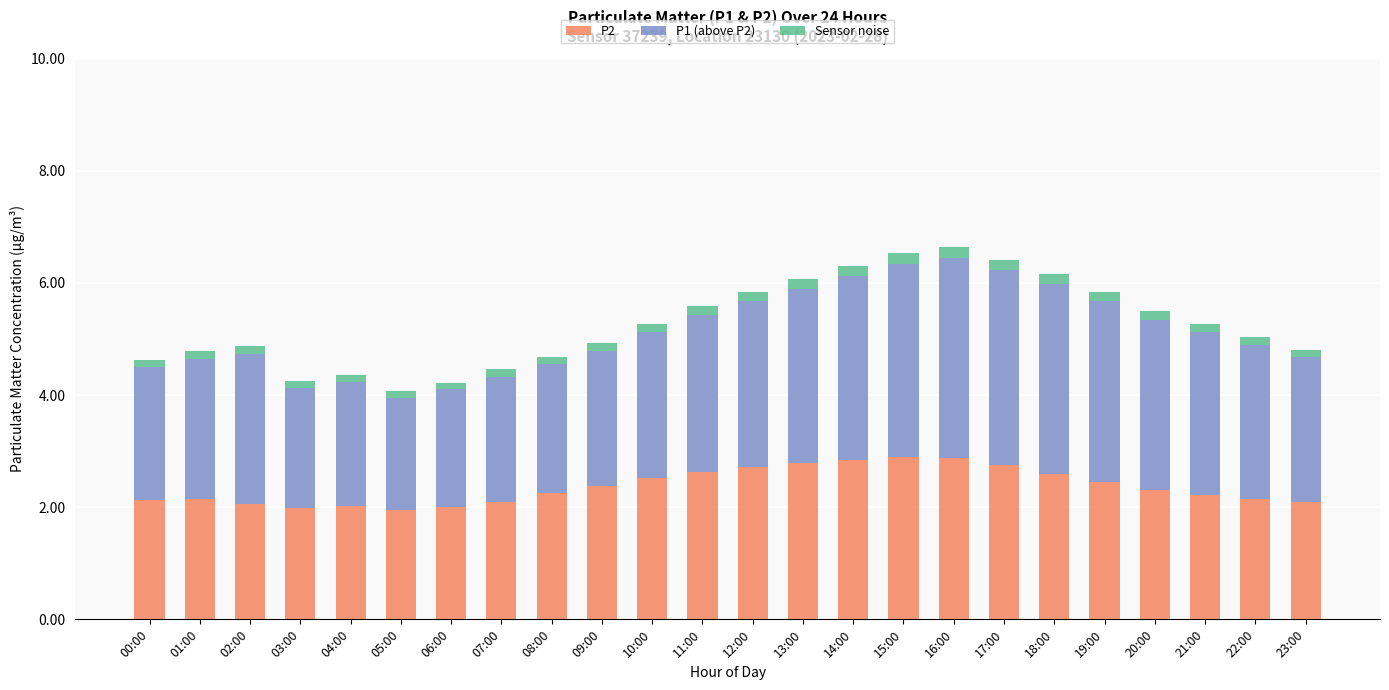

What is the highest value of the P2 series?

2.9